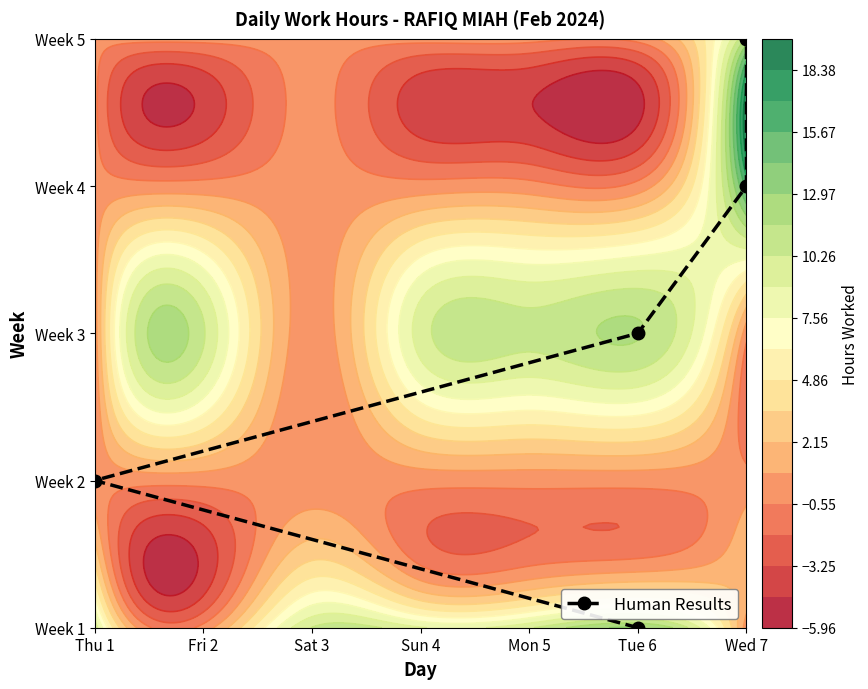

How many data points does each series have?

5